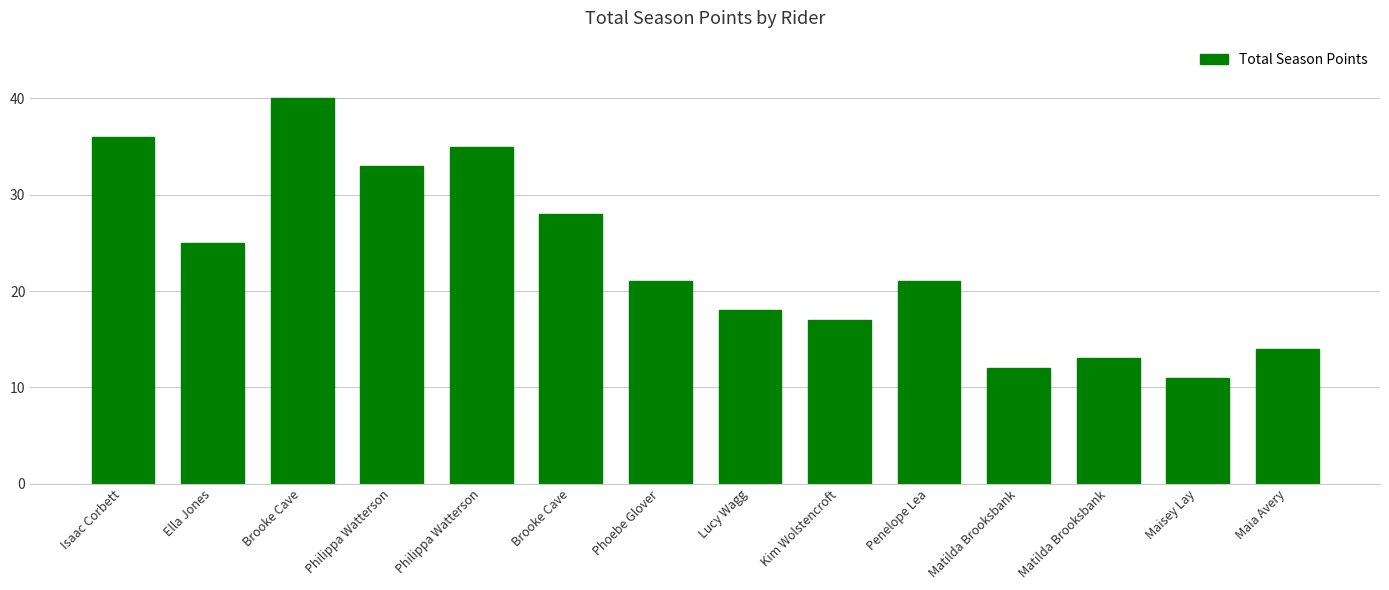

The chart shows a value of 42 at Ella Jones. True or false?

False